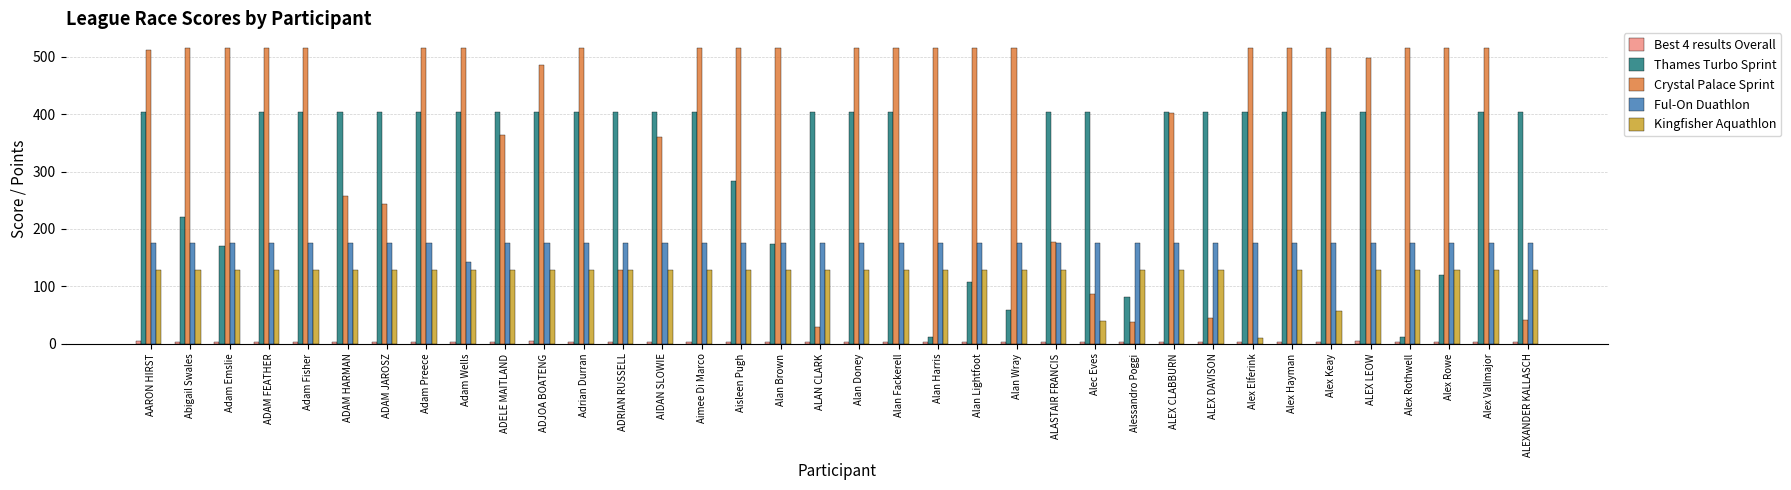

Are the bars horizontal?

No